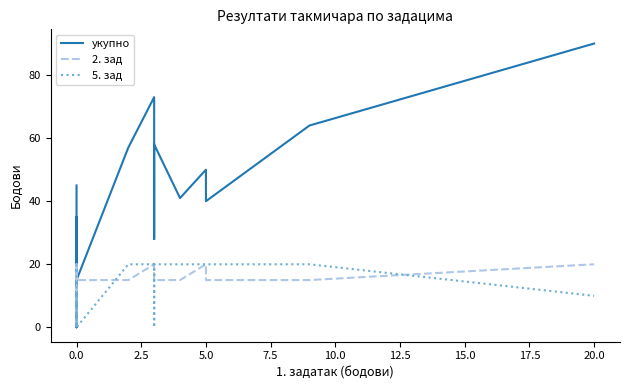

Count the number of data series in this chart.

3